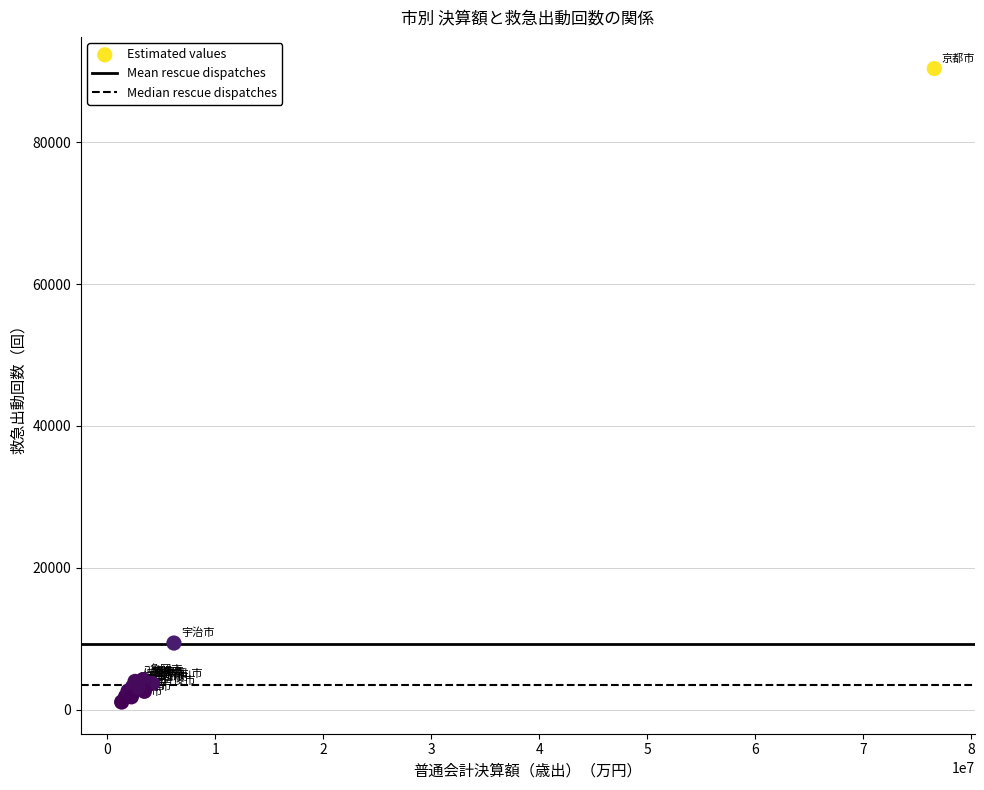

What Y value in the scatter plot is closest to 45736?

9375